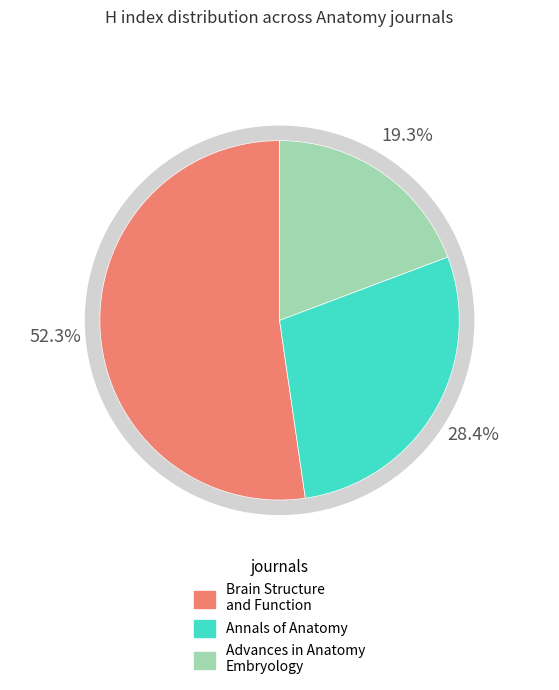

Combined, do Advances in Anatomy Embryology and Cell Biology and Annals of Anatomy account for over 50%?

No